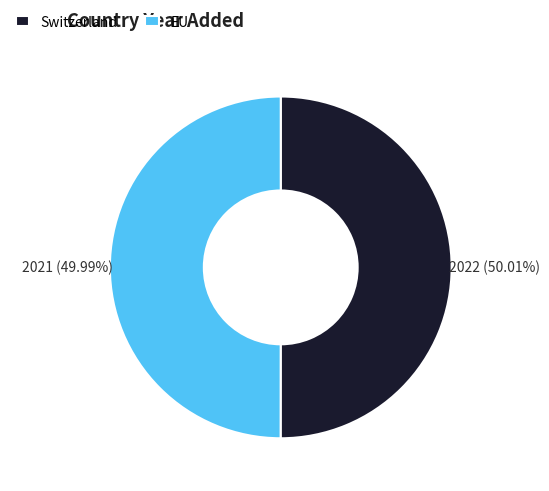

Is there a majority slice in this chart?

Yes